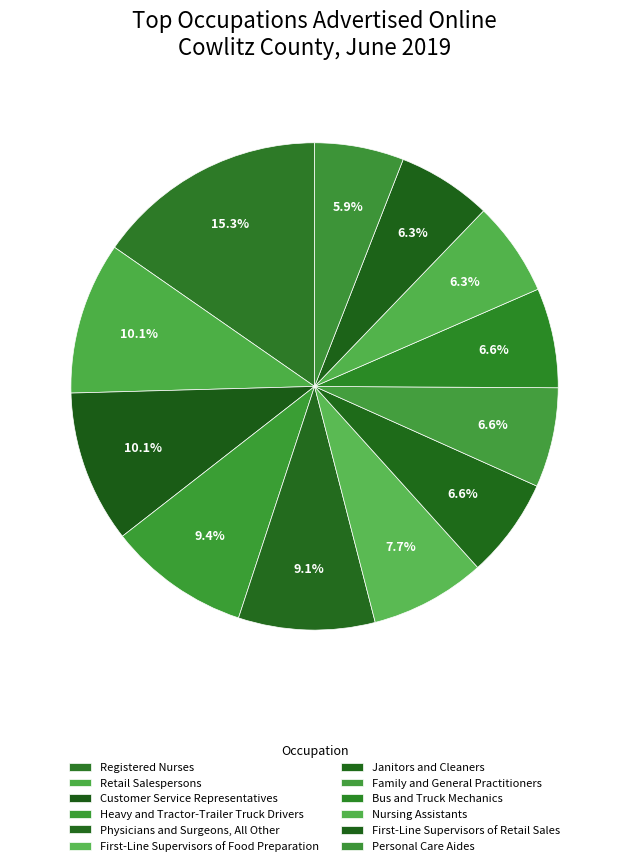

How many segments does this pie chart have?

12